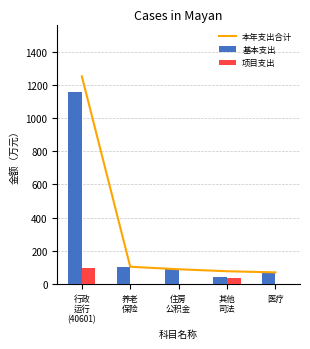

What are all the series names shown in the legend?

本年支出合计, 基本支出, 项目支出